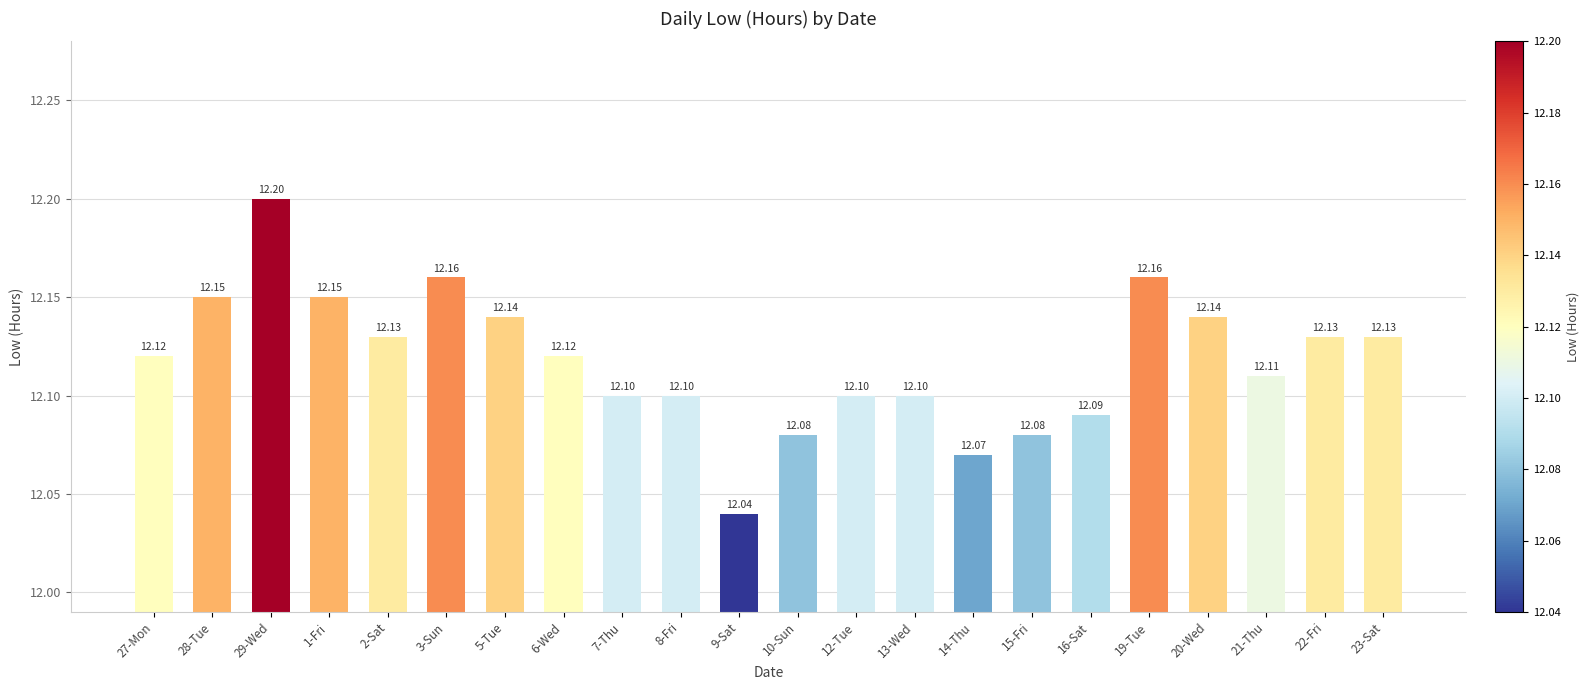

Reading left to right, what are all the values shown in this chart?

12.1	12.2	12.2	12.2	12.1	12.2	12.1	12.1	12.1	12.1	12.0	12.1	12.1	12.1	12.1	12.1	12.1	12.2	12.1	12.1	12.1	12.1